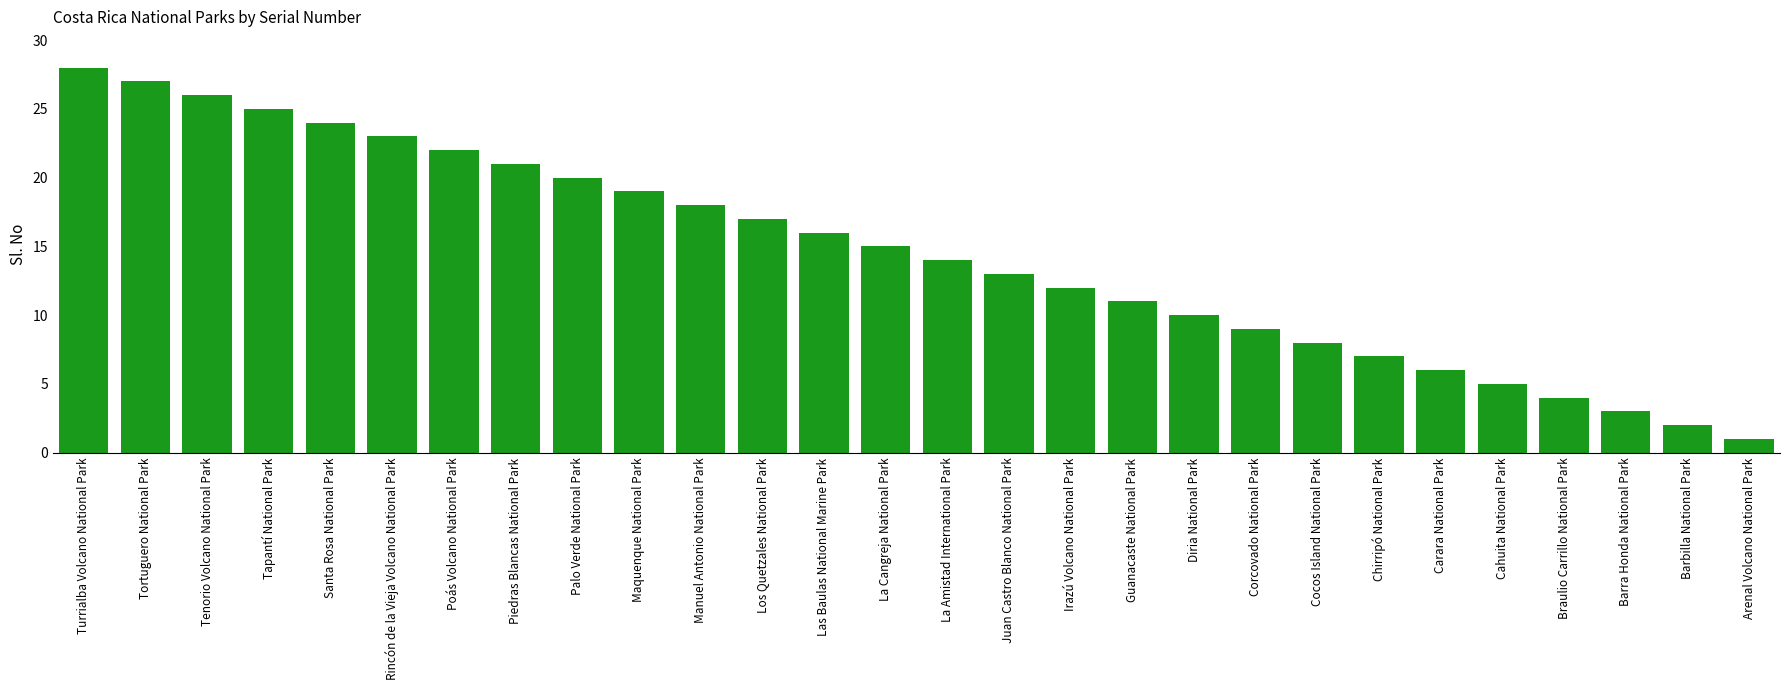

How many bars are there in total?

28